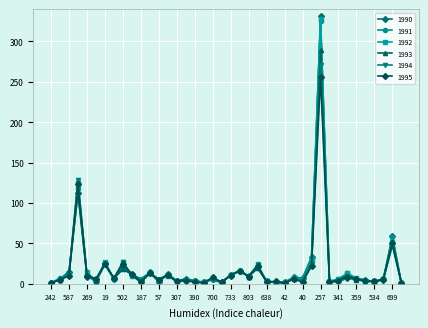

True or false: 1990 and 1995 intersect in this chart.

True